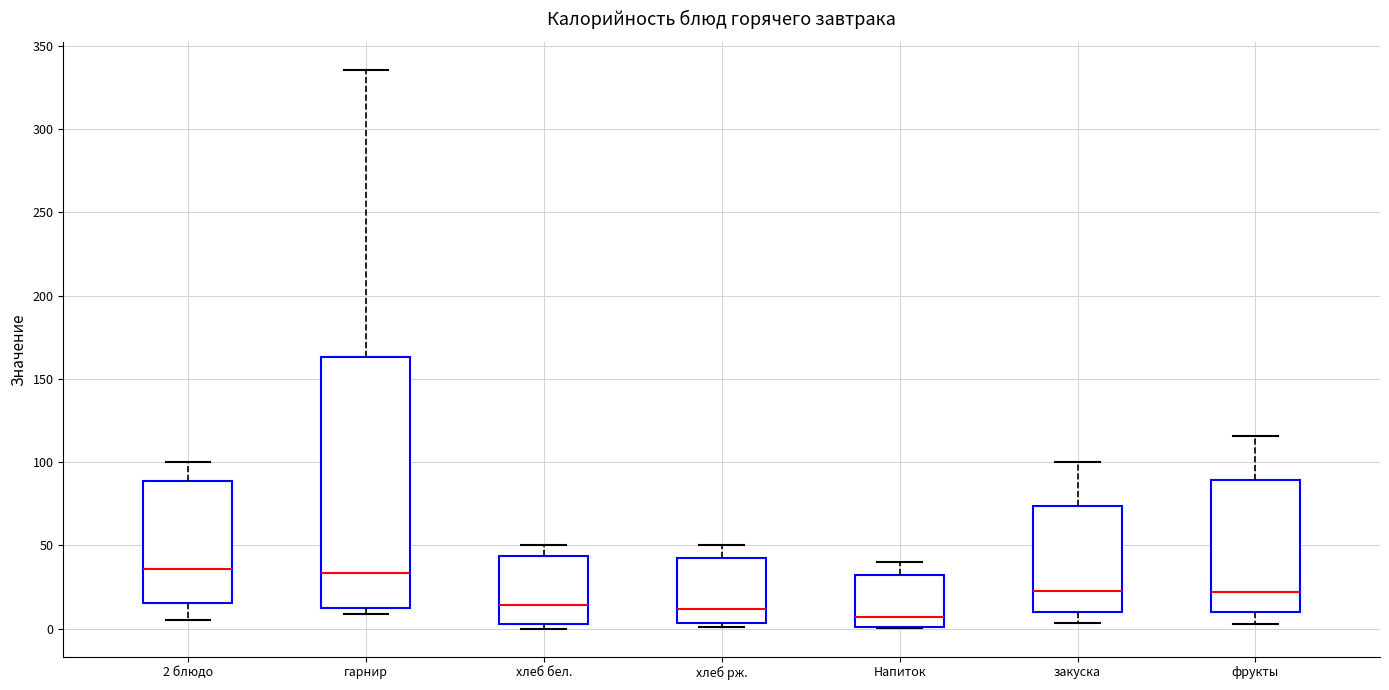

Reading left to right, read every box against the y-axis: the position of its median line, the range the box covers, and the ends of its whiskers. The values are not printed on the chart, so give them approximately, as read against the axis.

2 блюдо: median 35, box 15 to 90, whiskers 5 to 100
гарнир: median 35, box 10 to 165, whiskers 10 (just below the box's lower edge) to 335
хлеб бел.: median 15, box 5 to 45, whiskers 0 to 50
хлеб рж.: median 10, box 5 to 45, whiskers 0 to 50
Напиток: median 5, box 0 to 30, whiskers 0 to 40
закуска: median 25, box 10 to 75, whiskers 5 to 100
фрукты: median 20, box 10 to 90, whiskers 5 to 115